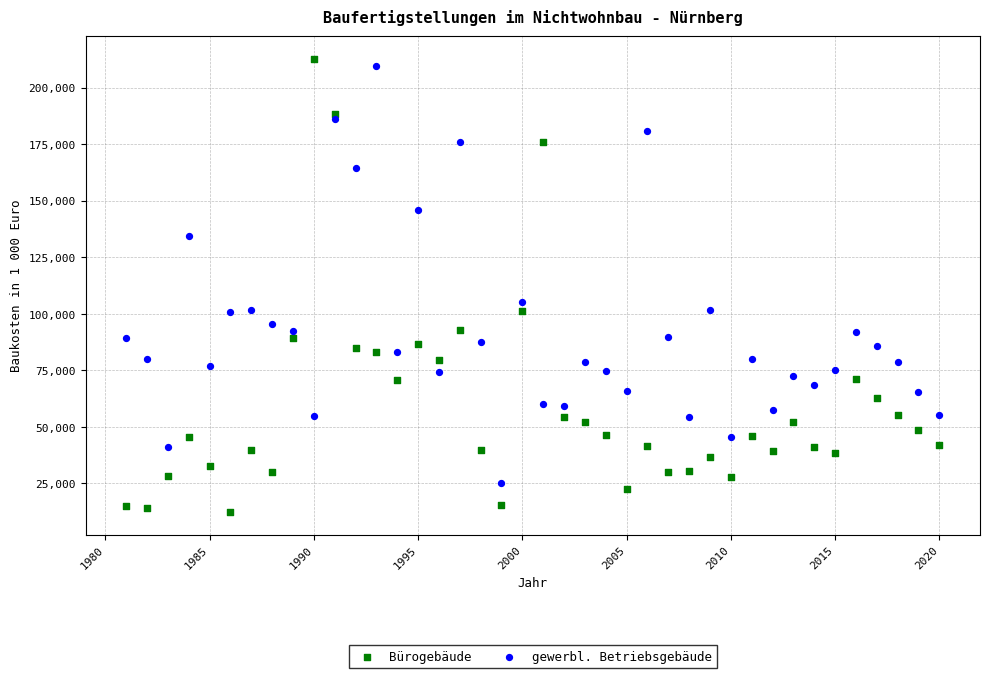

Which series reaches the maximum Y coordinate?

Bürogebäude